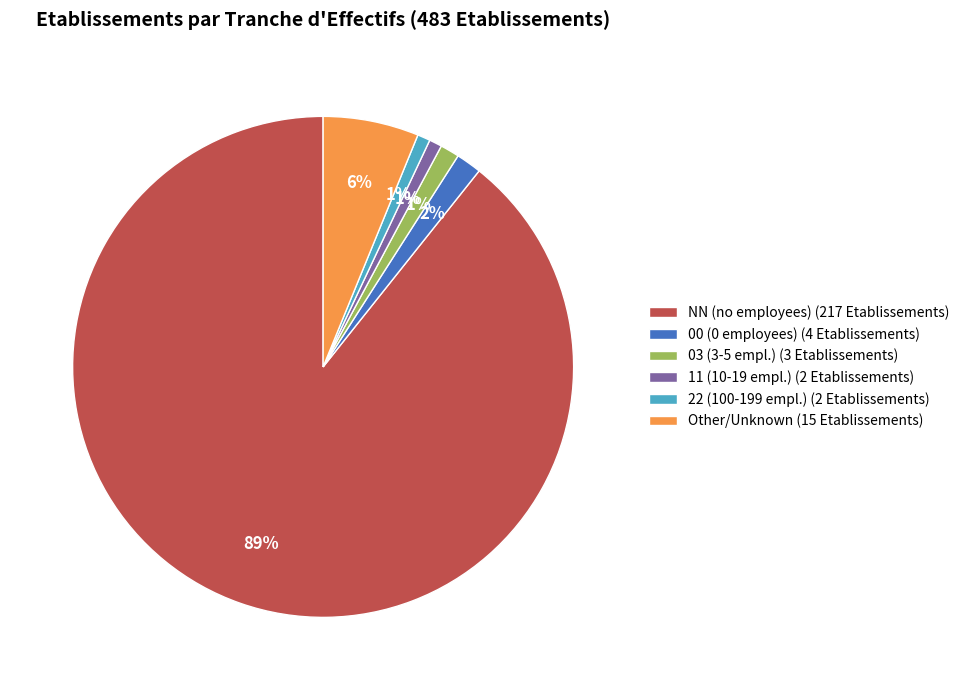

To the nearest percent, what is the average slice percentage?

17%